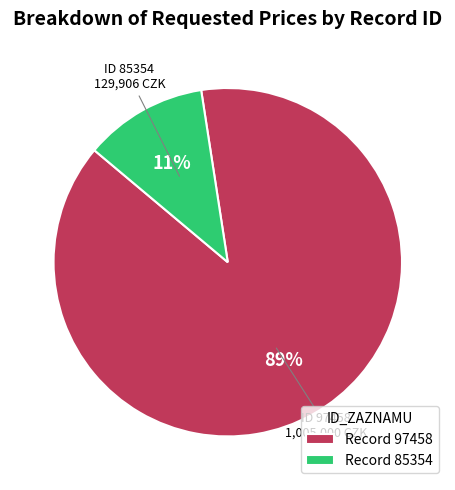

Which slice is the smallest?

Record 85354